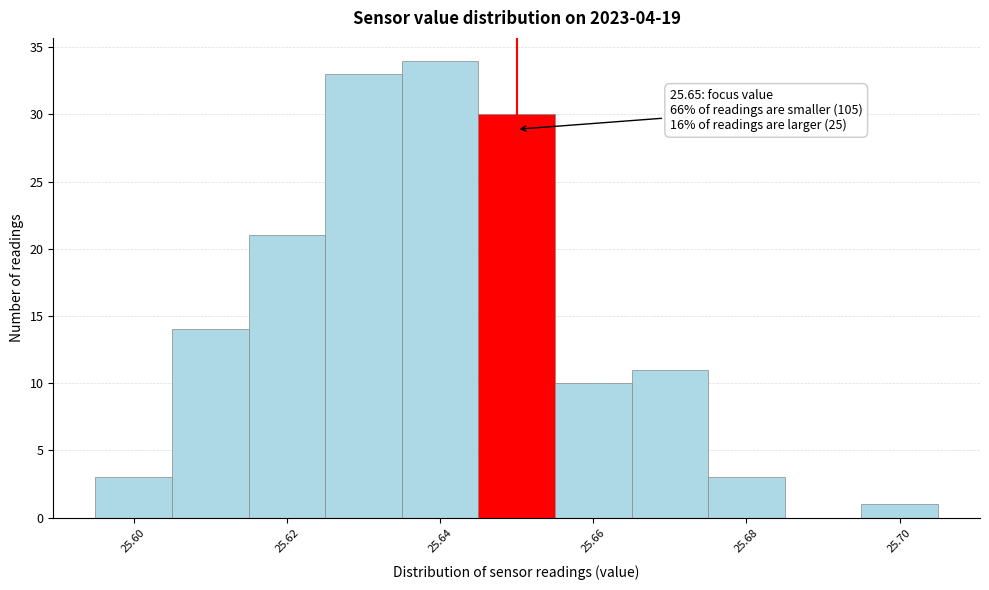

Which range on the x-axis has the tallest bar?

25.635 to 25.645